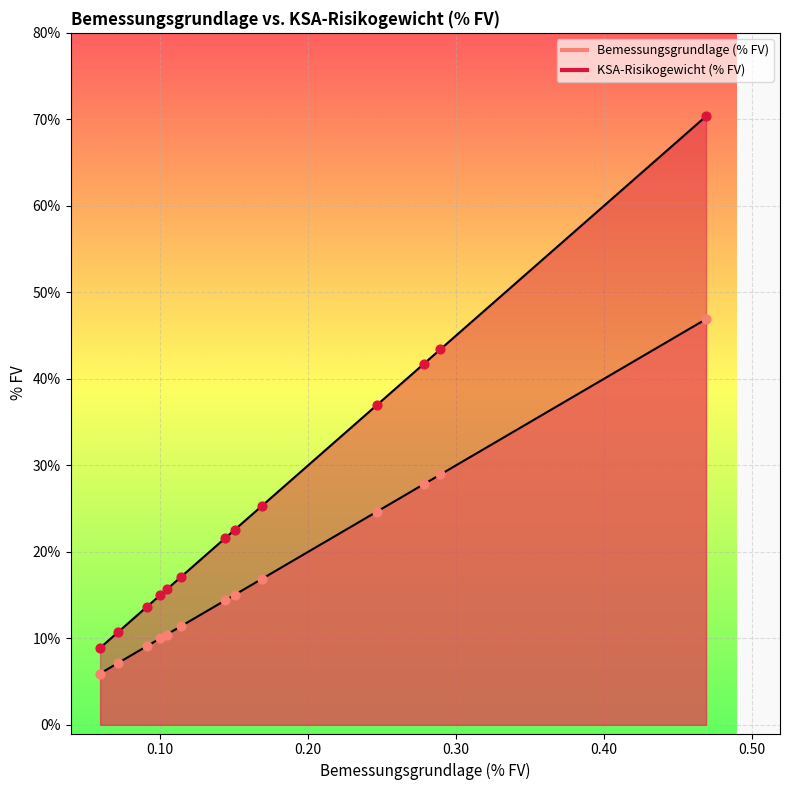

Which series contains the lowest Y value?

Bemessungsgrundlage (% FV)